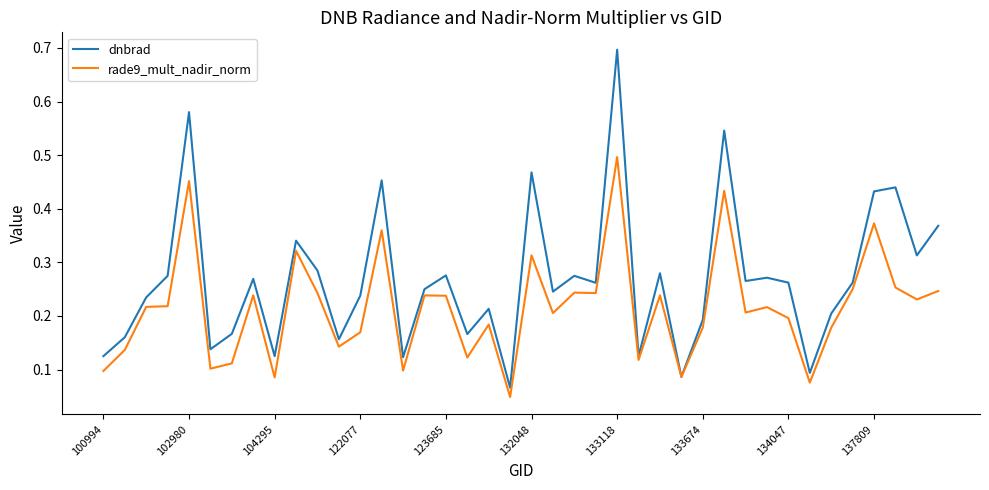

After their last crossing, which series has the higher values: rade9_mult_nadir_norm or dnbrad?

dnbrad